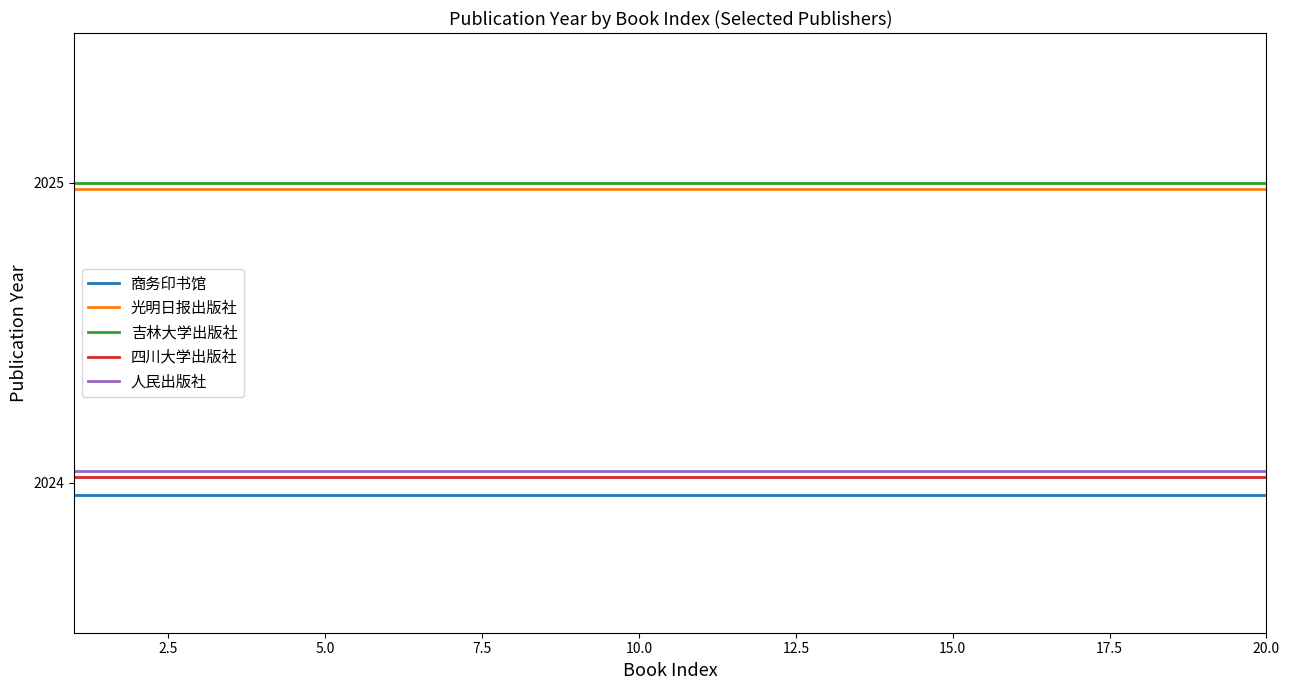

What is the greatest value displayed?

2025.0